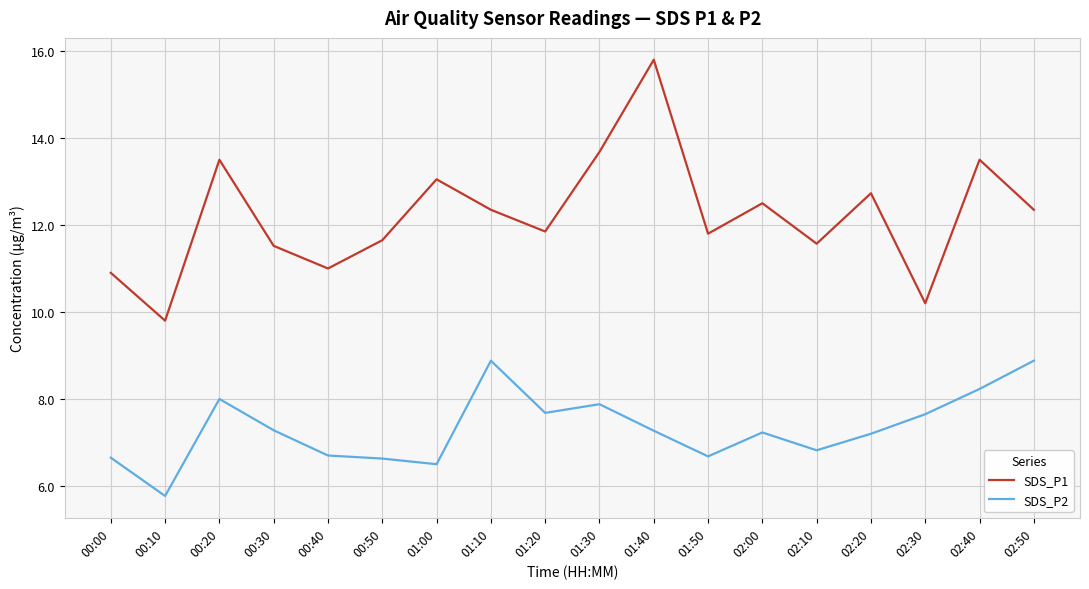

At which category is the sum across all series the highest?

01:40